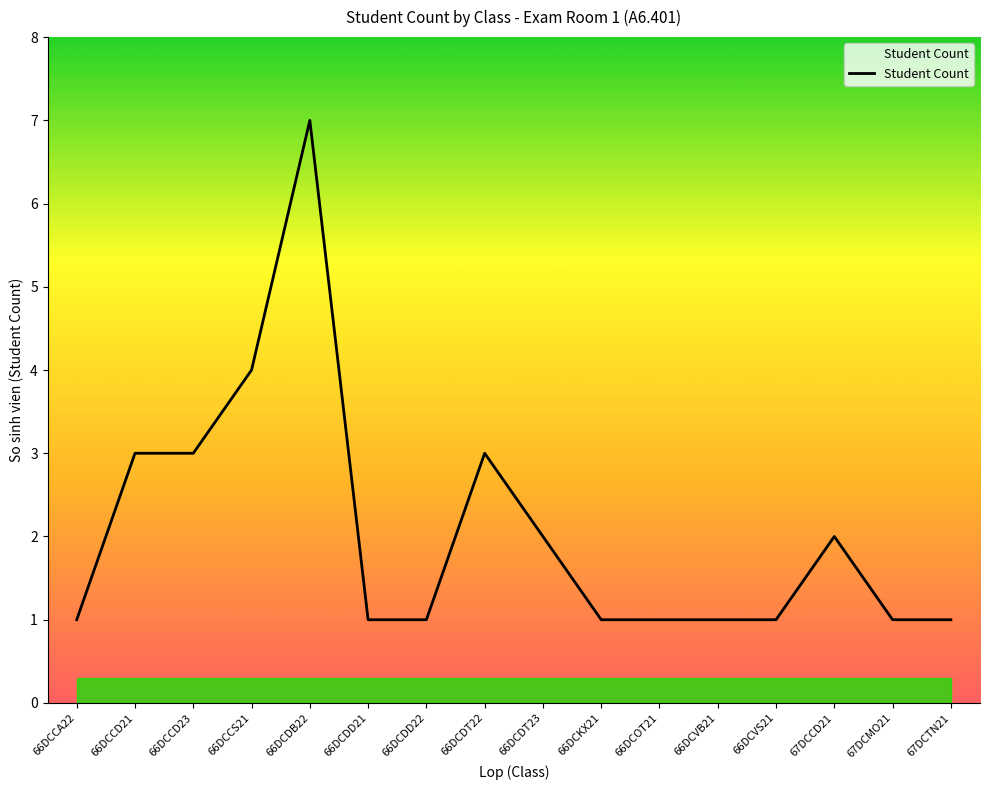

What is the difference between the maximum and minimum values?

6